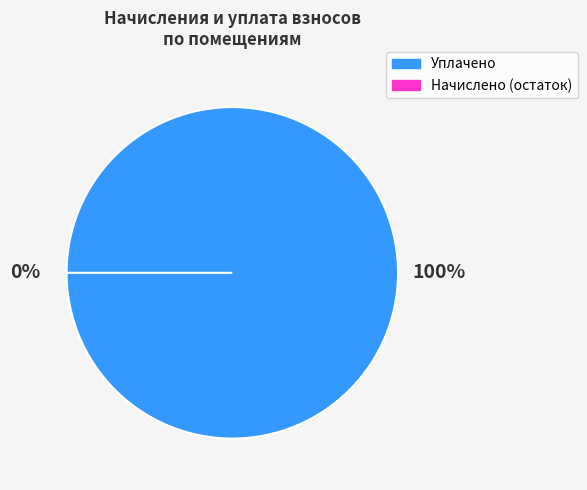

Is it true that 24 is 12% of the pie?

False